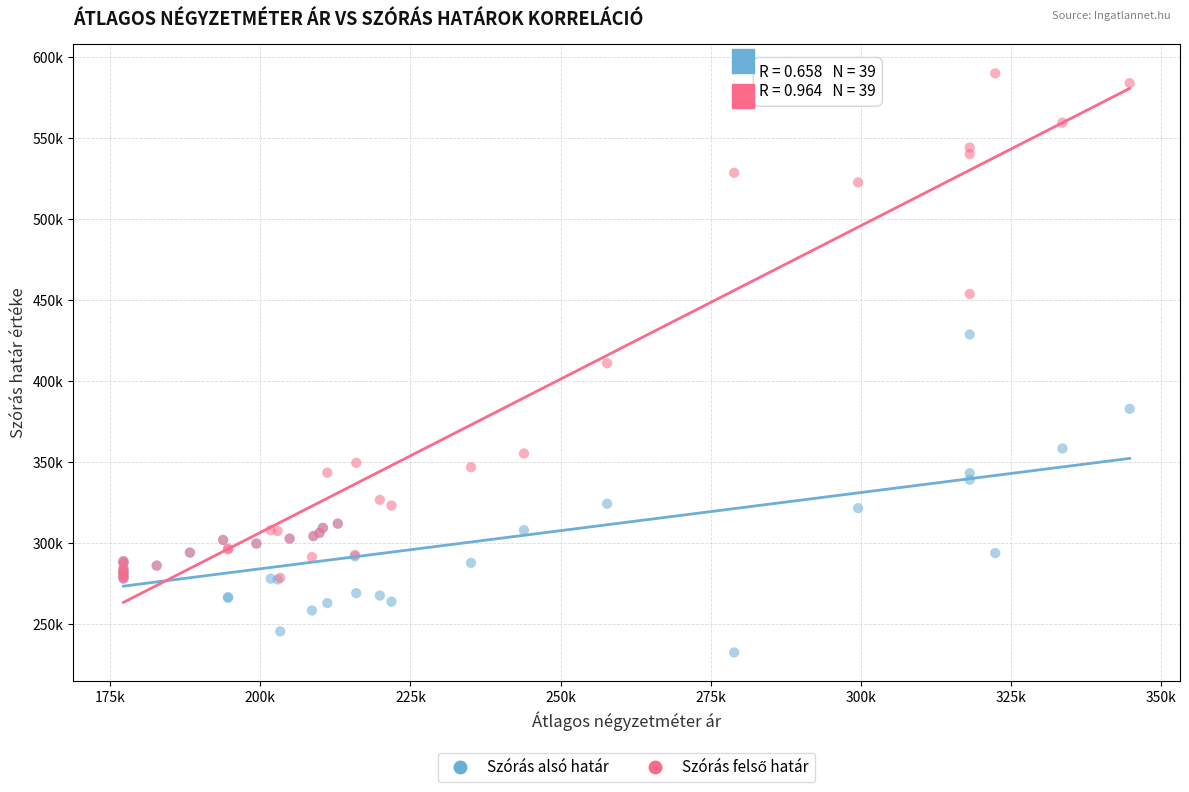

Which series contains the lowest Y value?

Szórás alsó határ